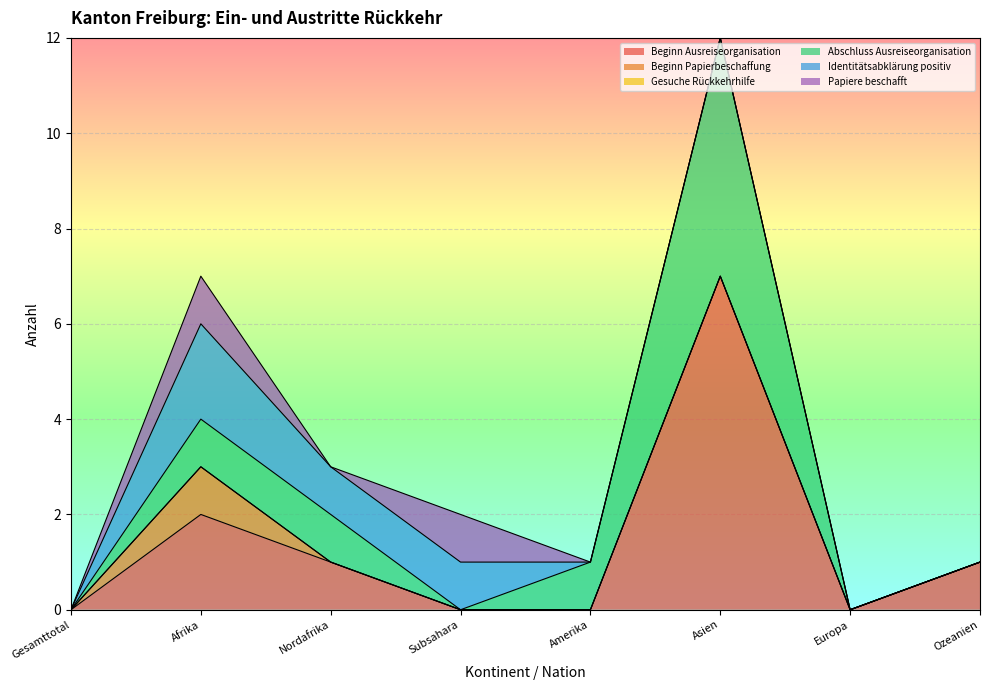

What is the highest value of the Beginn Ausreiseorganisation series?

7